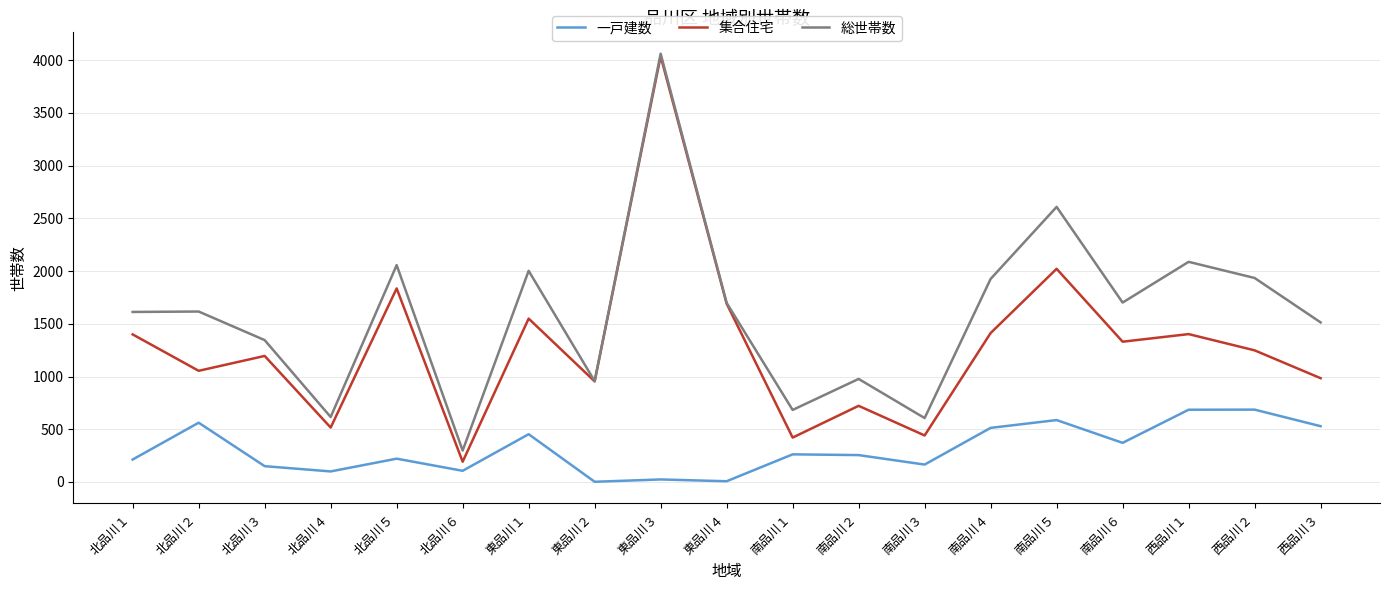

The value of 総世帯数 at 西品川１ is 3185. True or false?

False